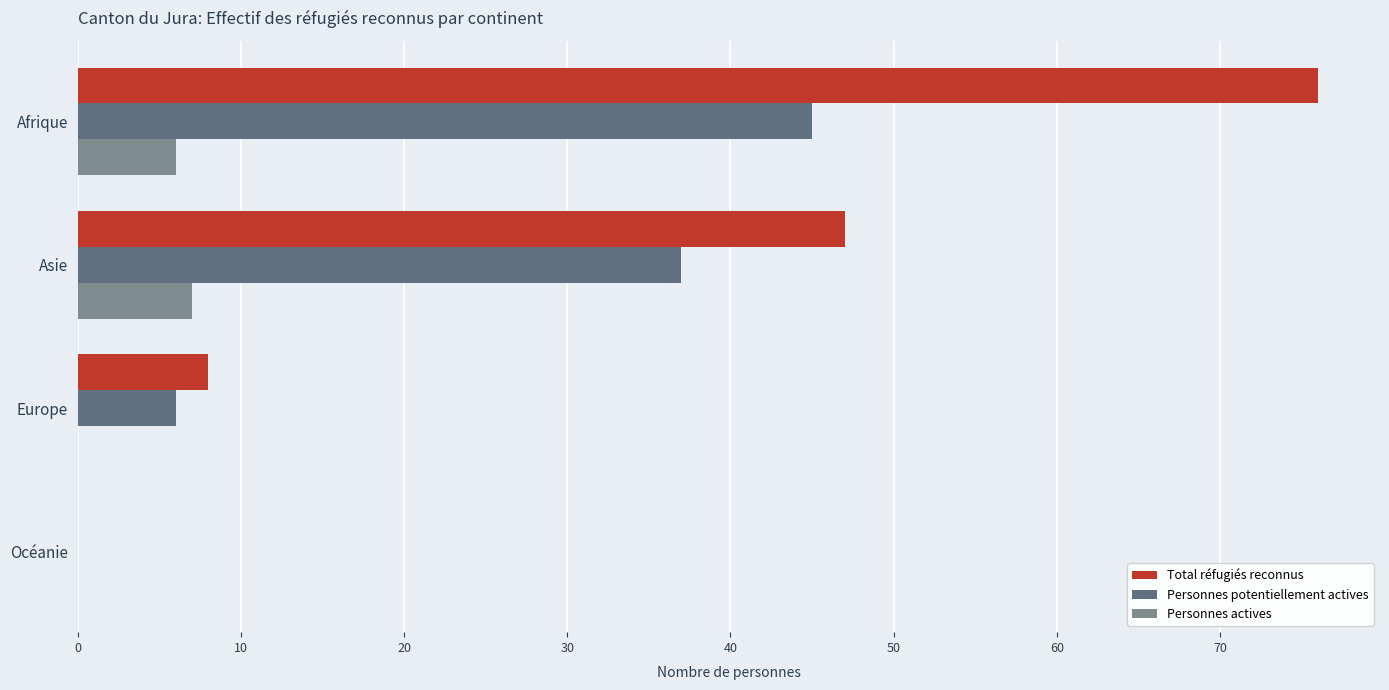

The Total réfugiés reconnus series shows 47 at Asie. True or false?

True